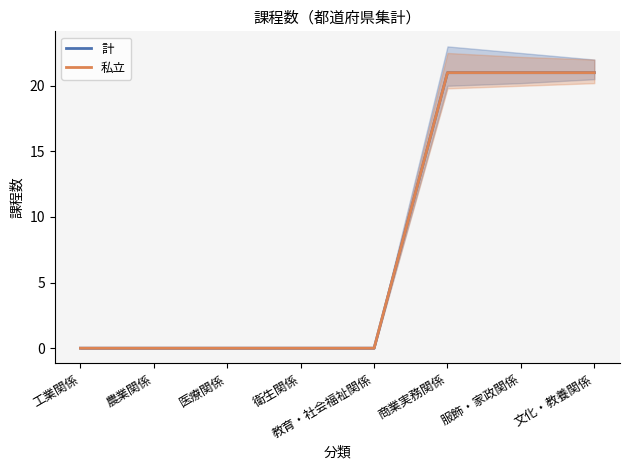

True or false: 計 has more than 1 points higher than both neighbors.

False